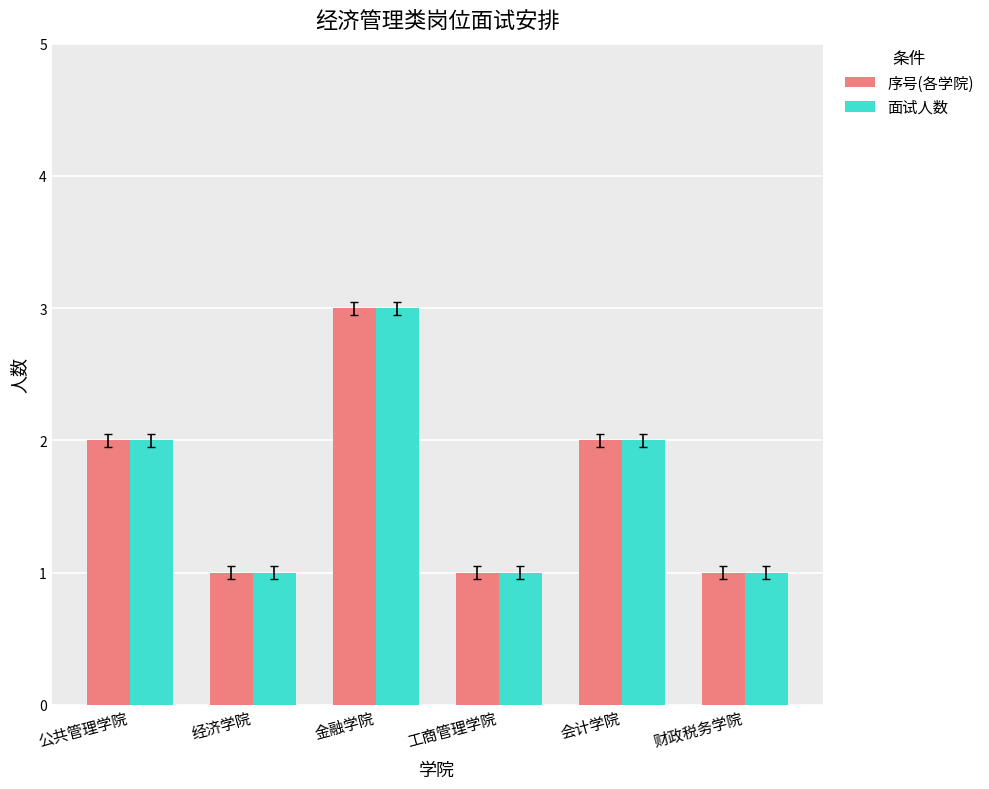

What is the maximum value for 面试人数?

3